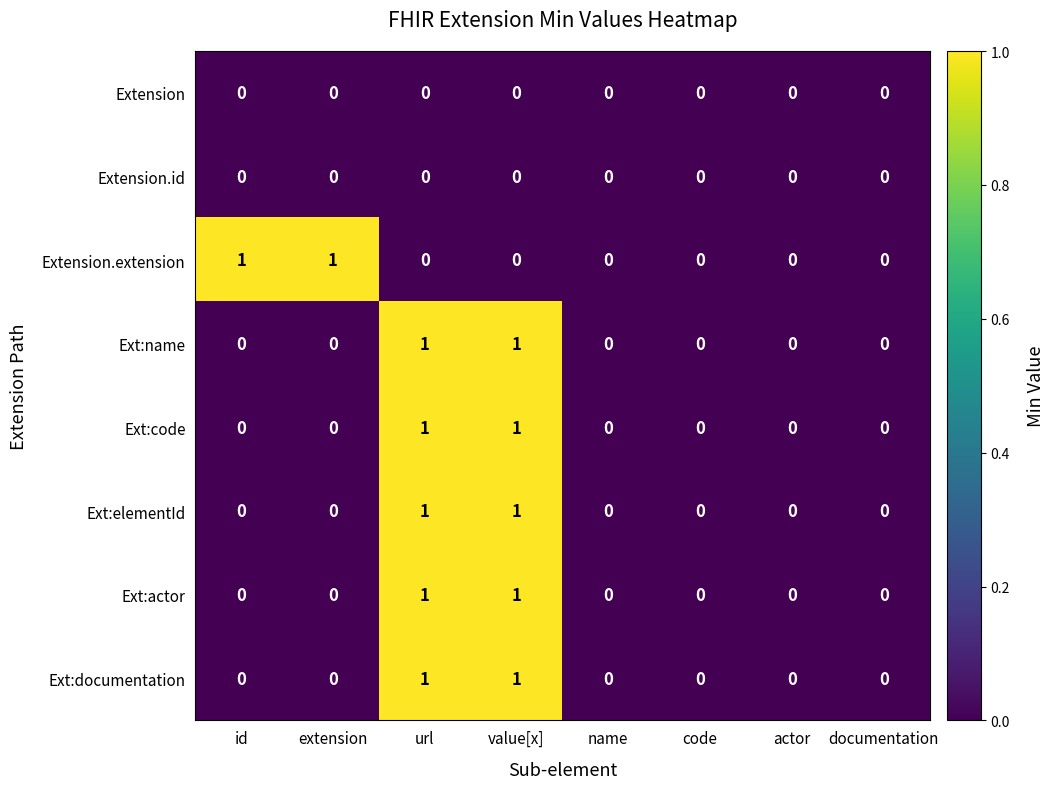

The Extension.extension series shows -1 at value[x]. True or false?

False